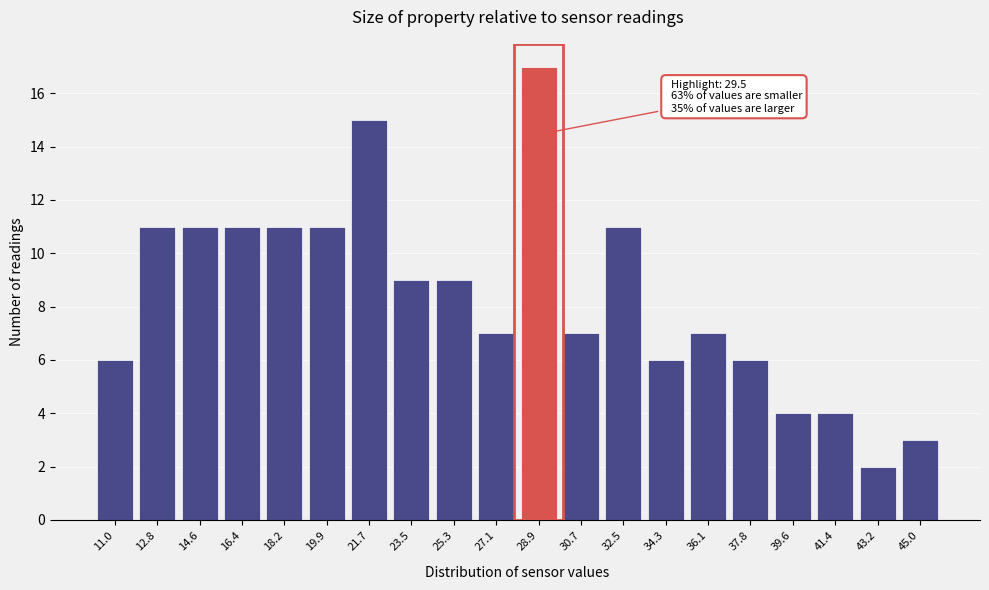

Reading left to right, extract all data points from this chart.

6	11	11	11	11	11	15	9	9	7	17	7	11	6	7	6	4	4	2	3